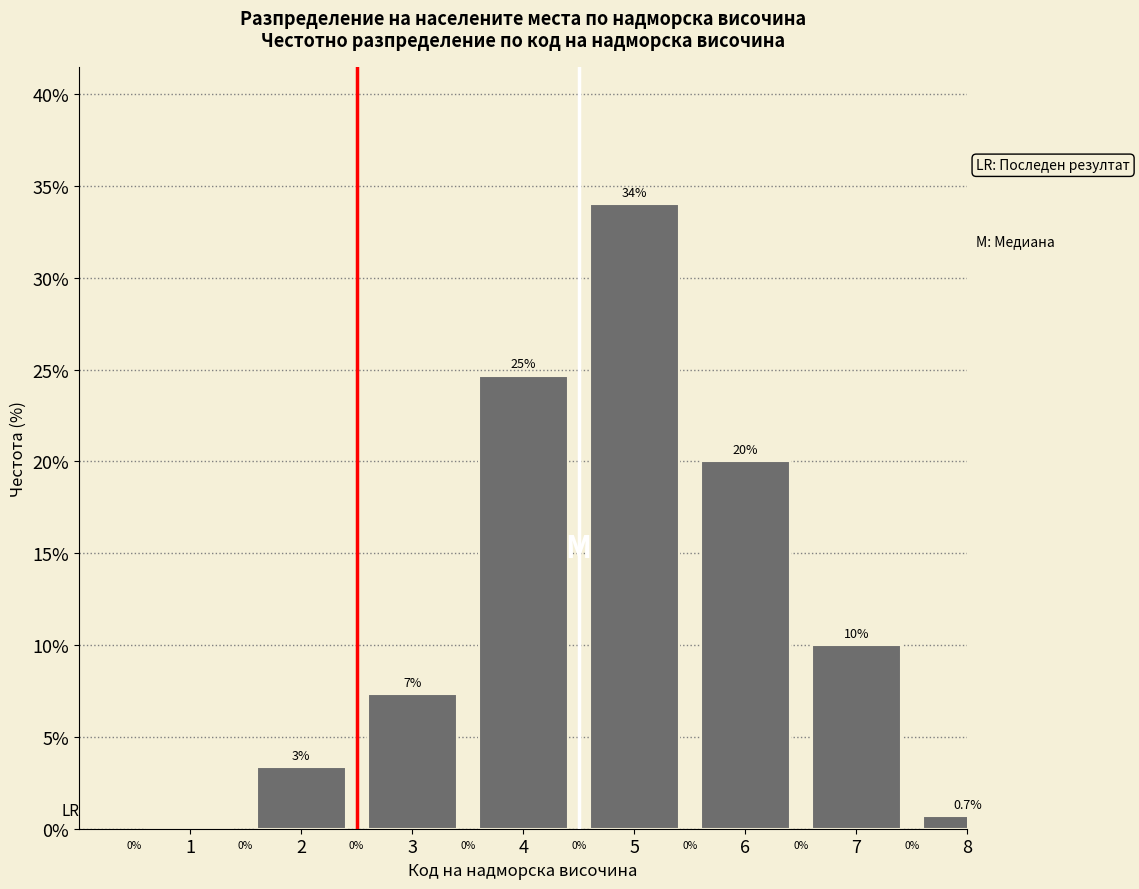

Where is the data nearest to the value 17?

6